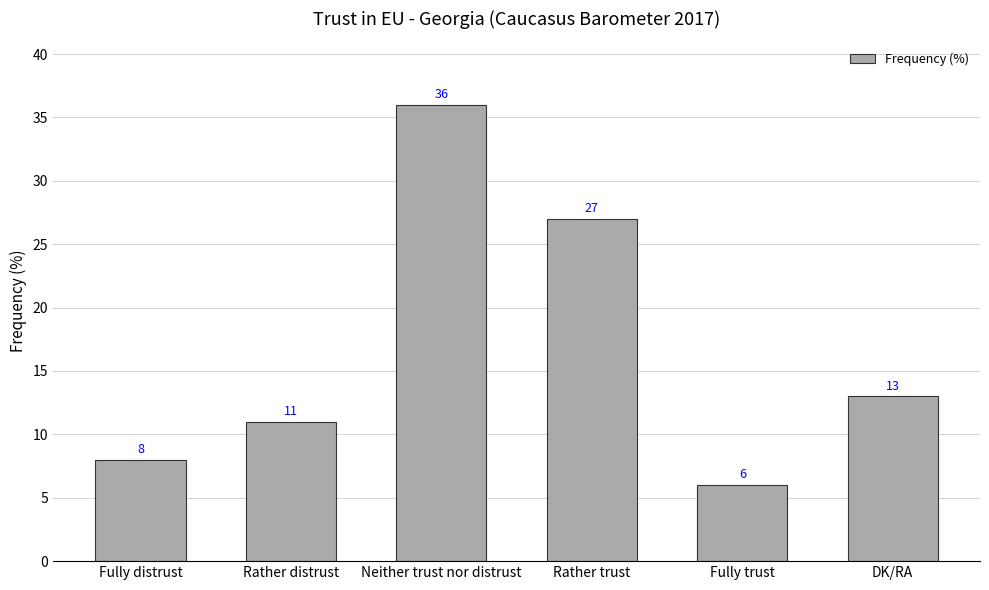

What is the average value?

17